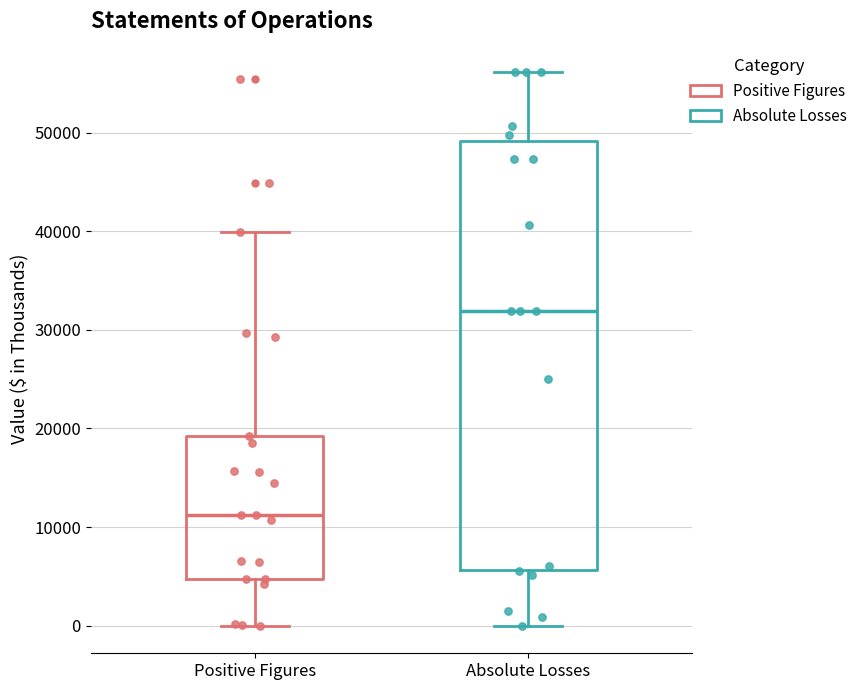

Where does the upper whisker of the box for Absolute Losses end on the y-axis? The values are not printed on the chart, so give them approximately, as read against the axis.

56000